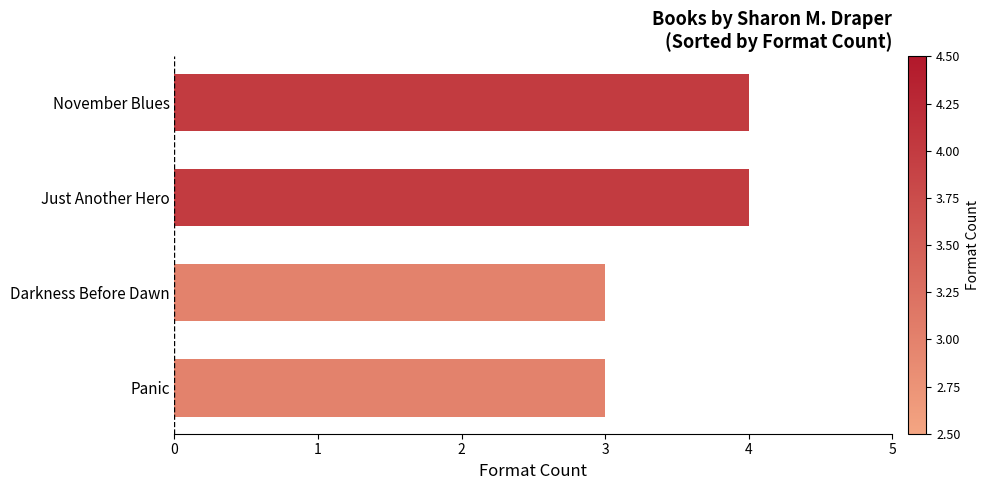

True or false: the data shows 3 at November Blues.

False